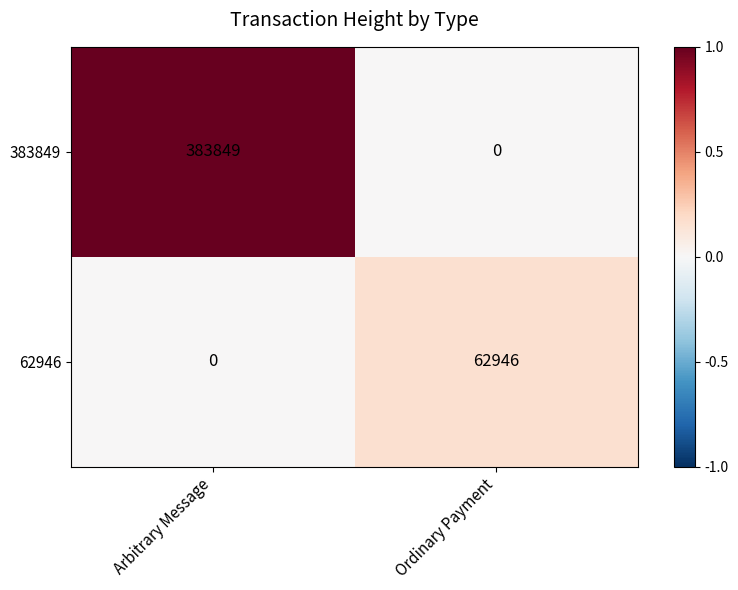

What is the sum of the 62946 values at Ordinary Payment and Arbitrary Message?

62946